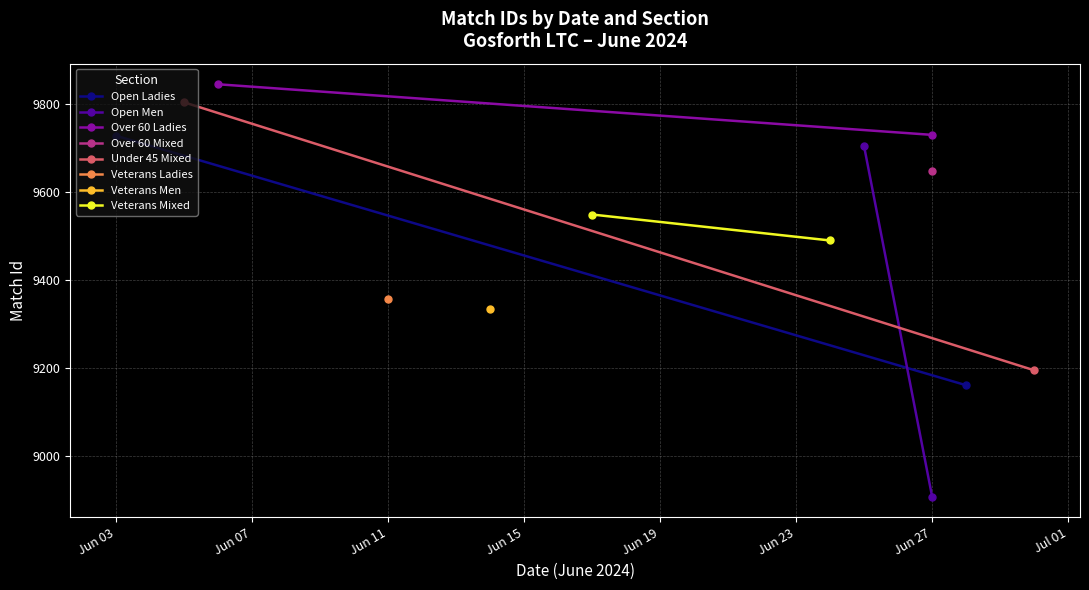

How many Over 60 Ladies values are between 9729 and 9844?

2